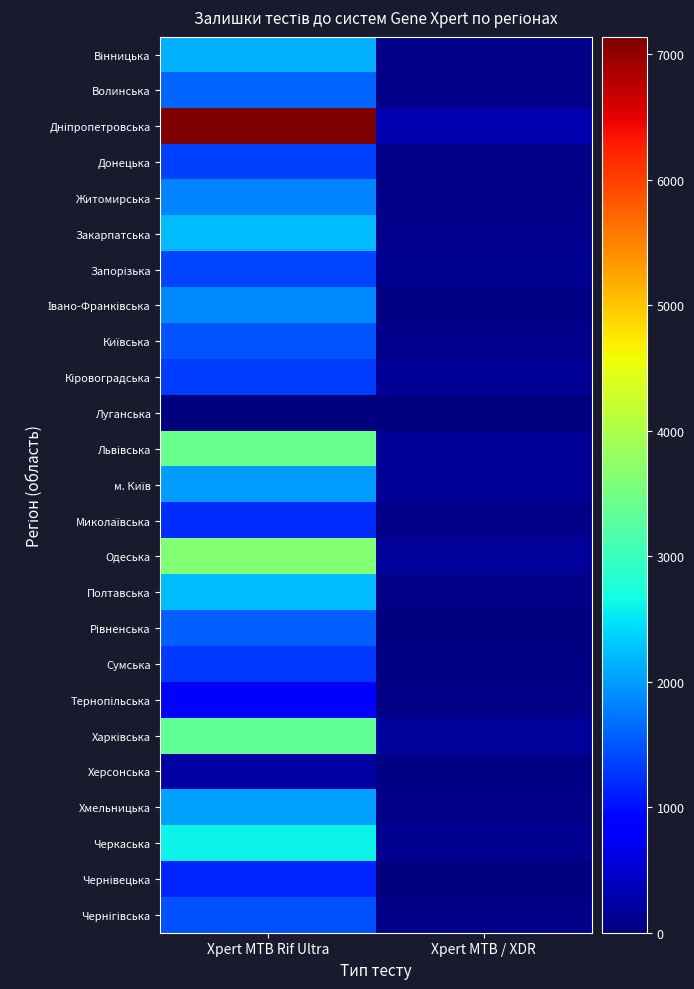

What is the total value across all series at Xpert MTB Rif Ultra?

49382